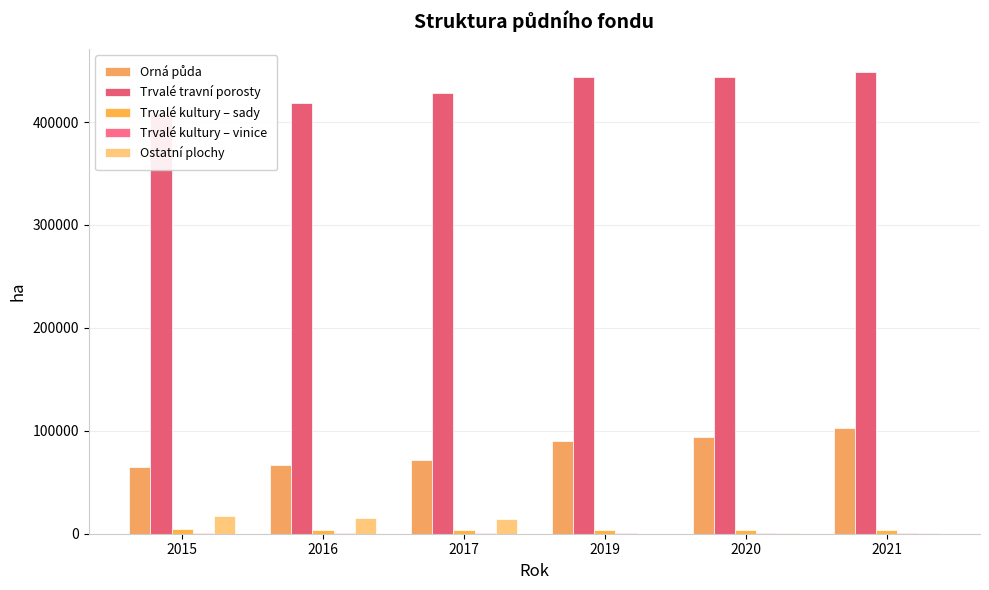

What is the maximum value shown in the chart?

448703.0